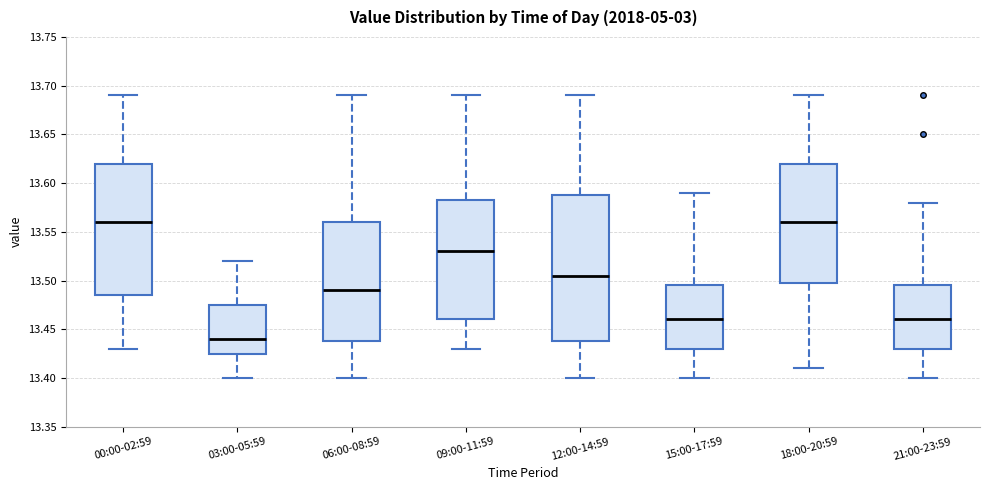

Reading left to right, transcribe this box plot: for each box, give where its median line is, the range the box spans, and where its two whiskers end, as read against the y-axis. The values are not printed on the chart, so give them approximately, as read against the axis.

00:00-02:59: median 13.560, box 13.485 to 13.620, whiskers 13.430 to 13.690
03:00-05:59: median 13.440, box 13.425 to 13.475, whiskers 13.400 to 13.520
06:00-08:59: median 13.490, box 13.440 to 13.560, whiskers 13.400 to 13.690
09:00-11:59: median 13.530, box 13.460 to 13.585, whiskers 13.430 to 13.690
12:00-14:59: median 13.505, box 13.440 to 13.590, whiskers 13.400 to 13.690
15:00-17:59: median 13.460, box 13.430 to 13.495, whiskers 13.400 to 13.590
18:00-20:59: median 13.560, box 13.500 to 13.620, whiskers 13.410 to 13.690
21:00-23:59: median 13.460, box 13.430 to 13.495, whiskers 13.400 to 13.580